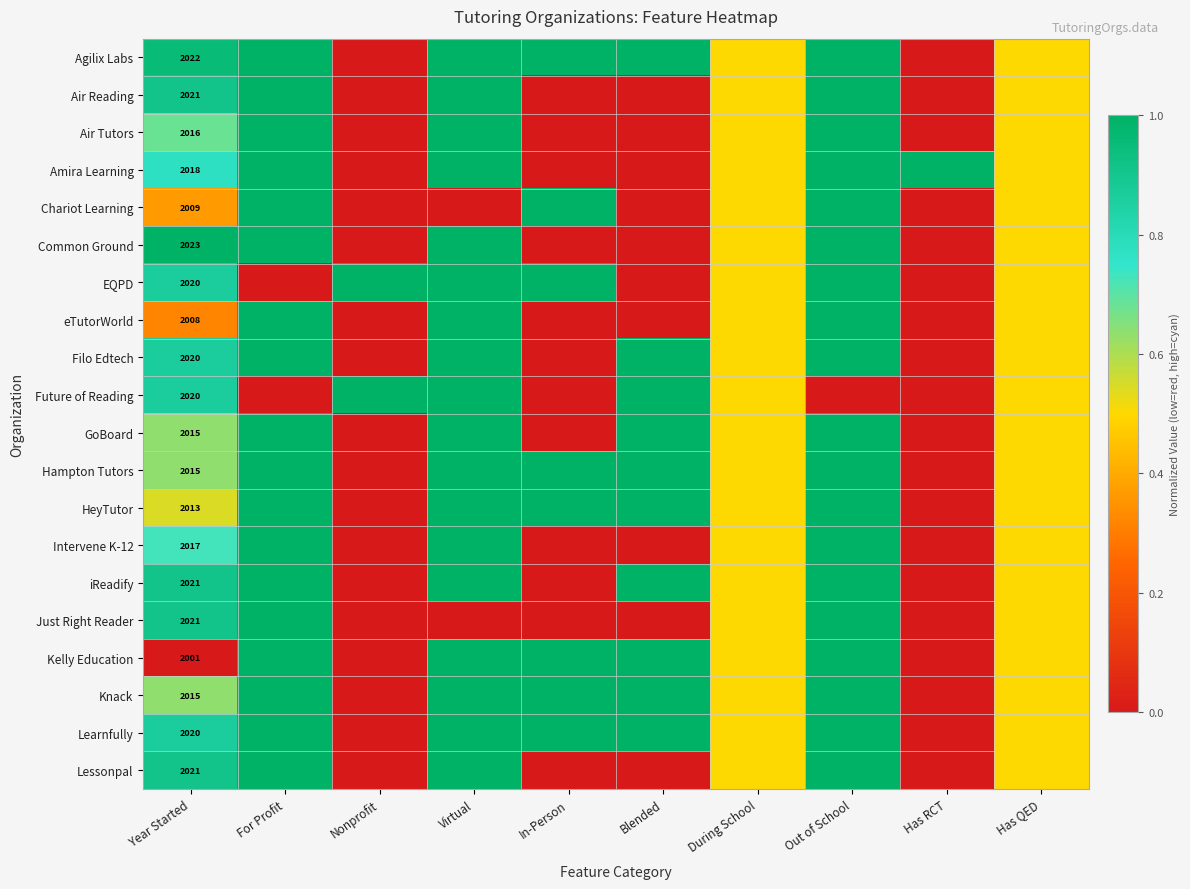

What is the total value across all series at Year Started?

40336.0